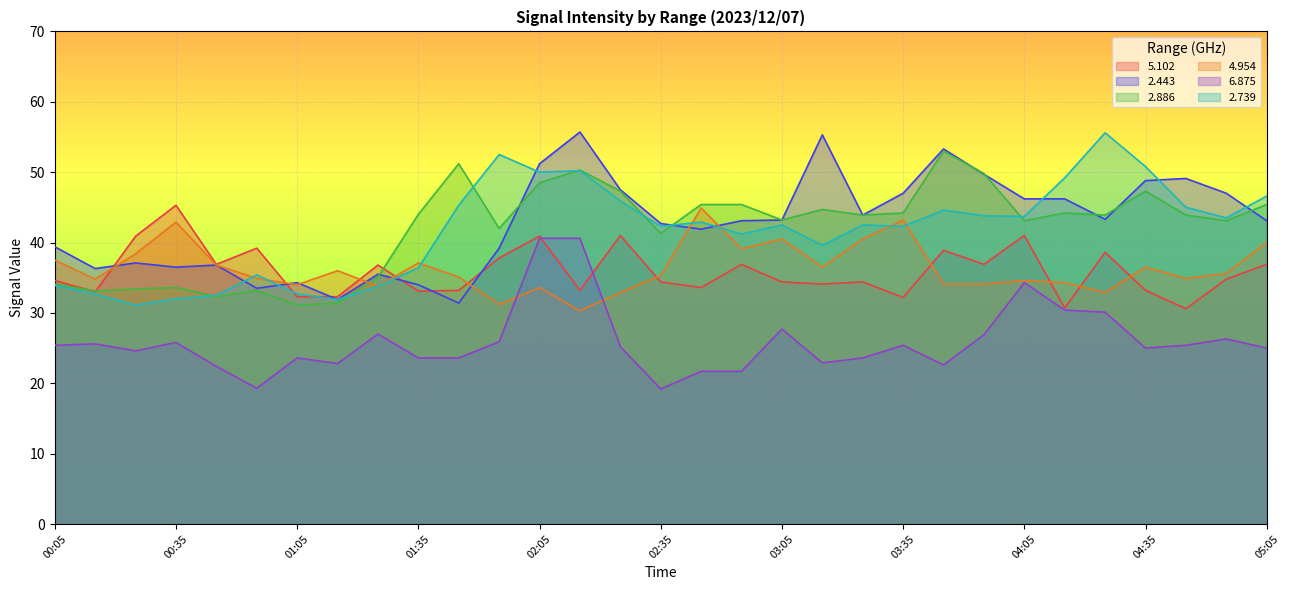

At 02:25, list the series in order from largest to smallest.

  2.443,   2.886,   2.739,   5.102,   4.954,   6.875